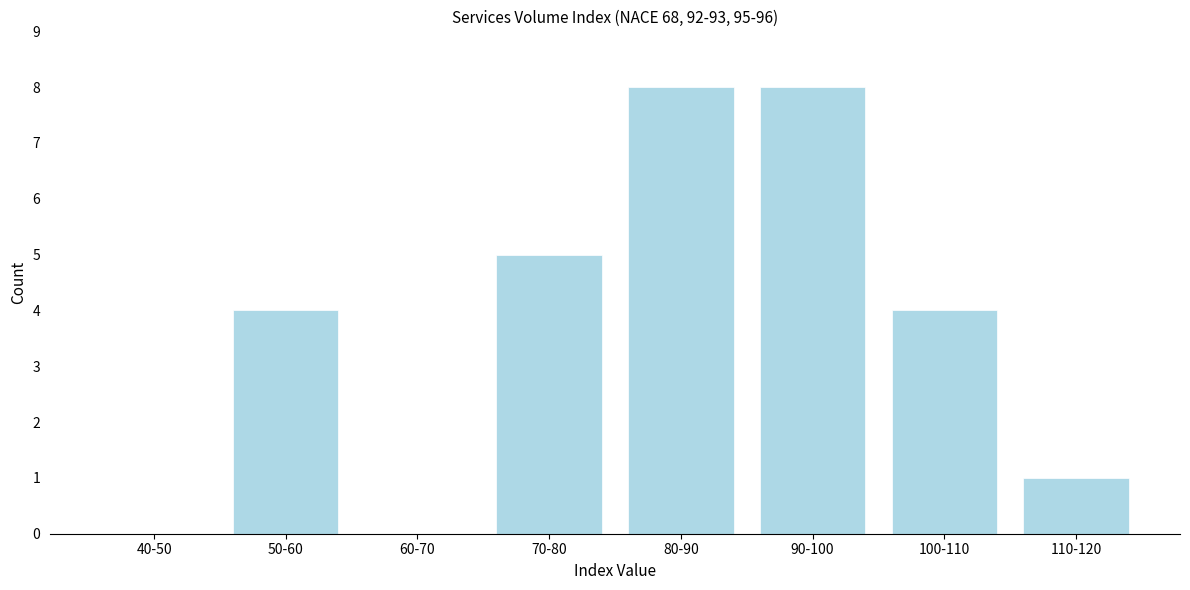

Reading right to left, what are all the values shown in this chart?

110-120=1	100-110=4	90-100=8	80-90=8	70-80=5	60-70=0	50-60=4	40-50=0